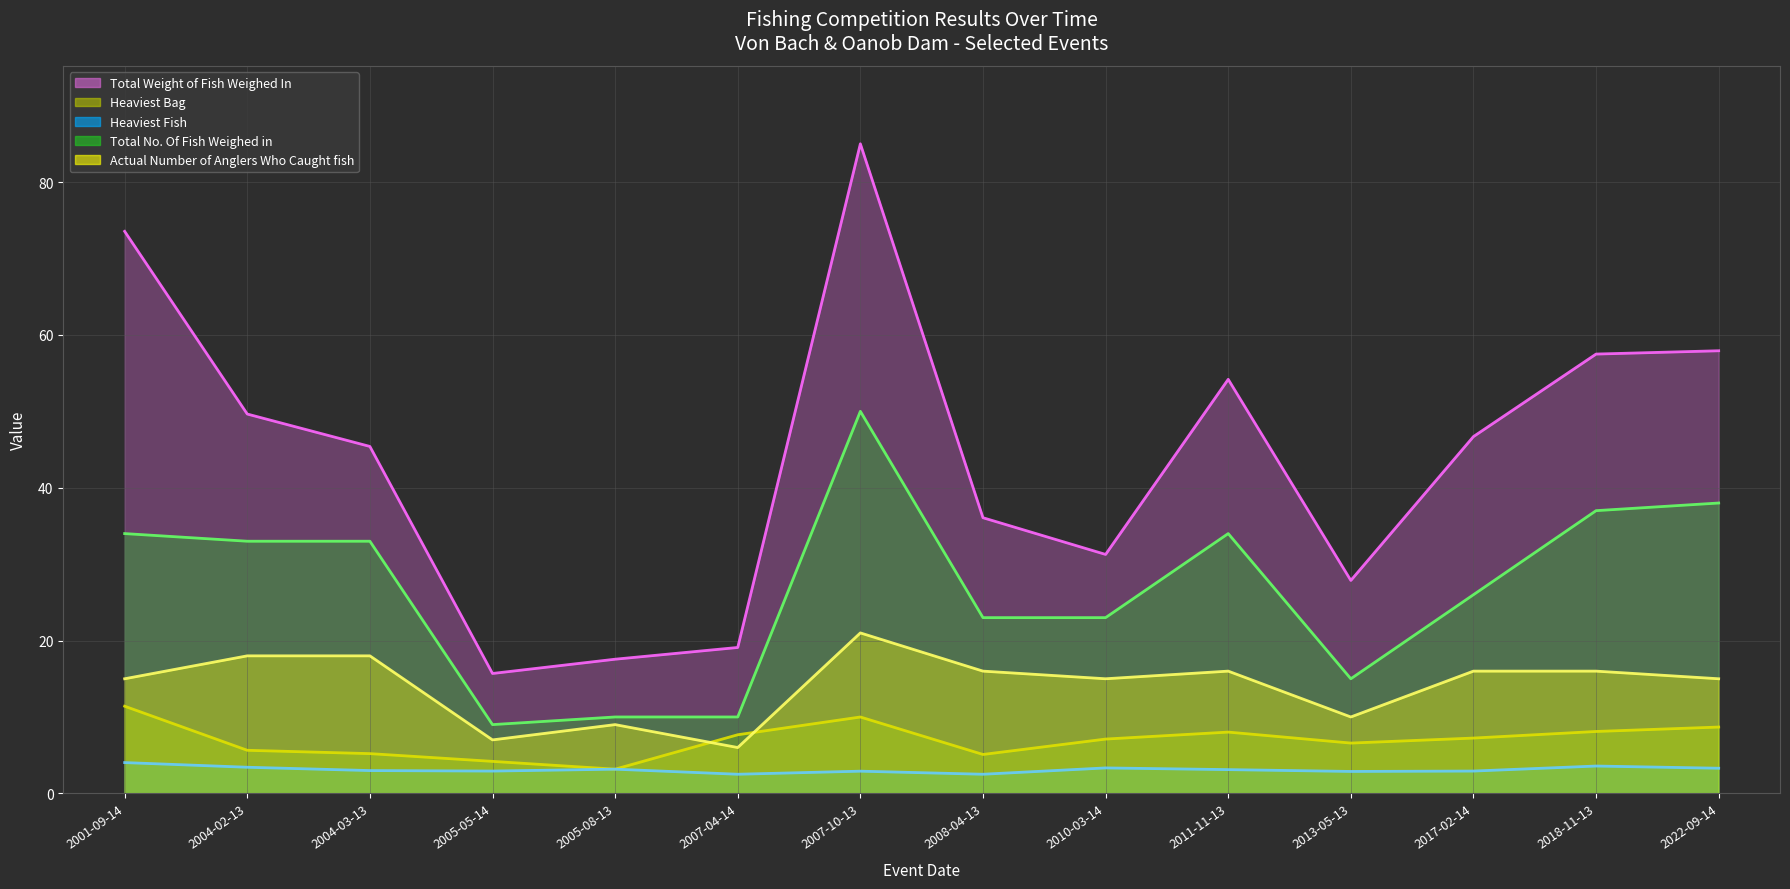

The Total Weight of Fish Weighed In series shows 49.6 at 2004-02-13. True or false?

True